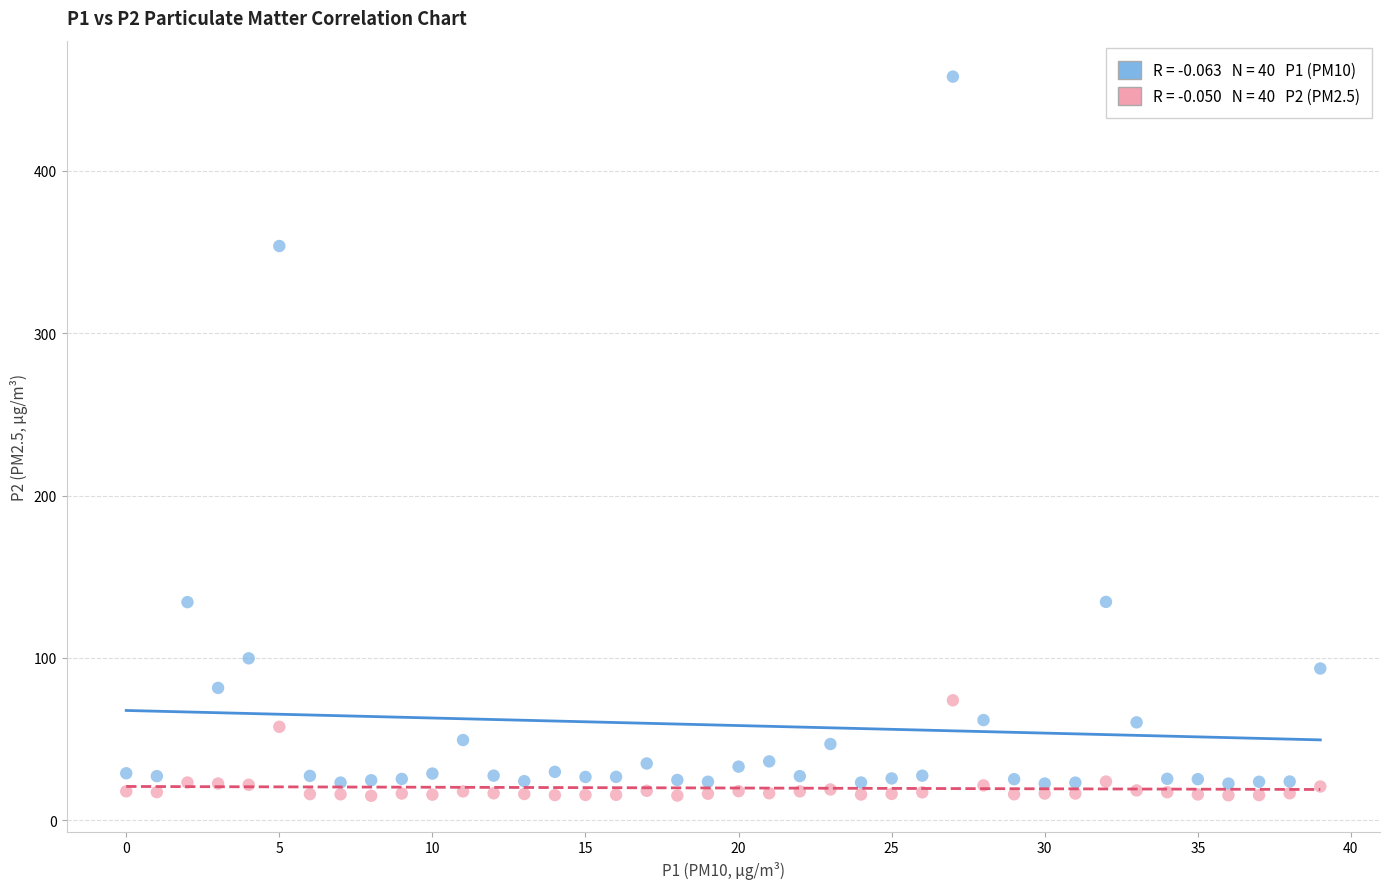

Across all data points, what is the range of Y values (max minus min)?

443.1